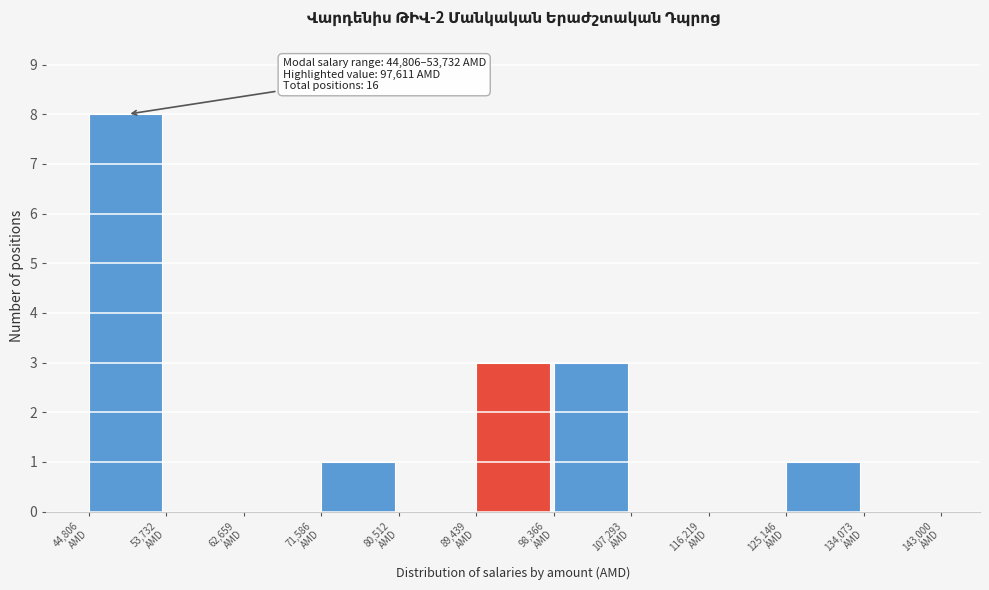

Over which range of the x-axis is the bar tallest?

45000 to 54000